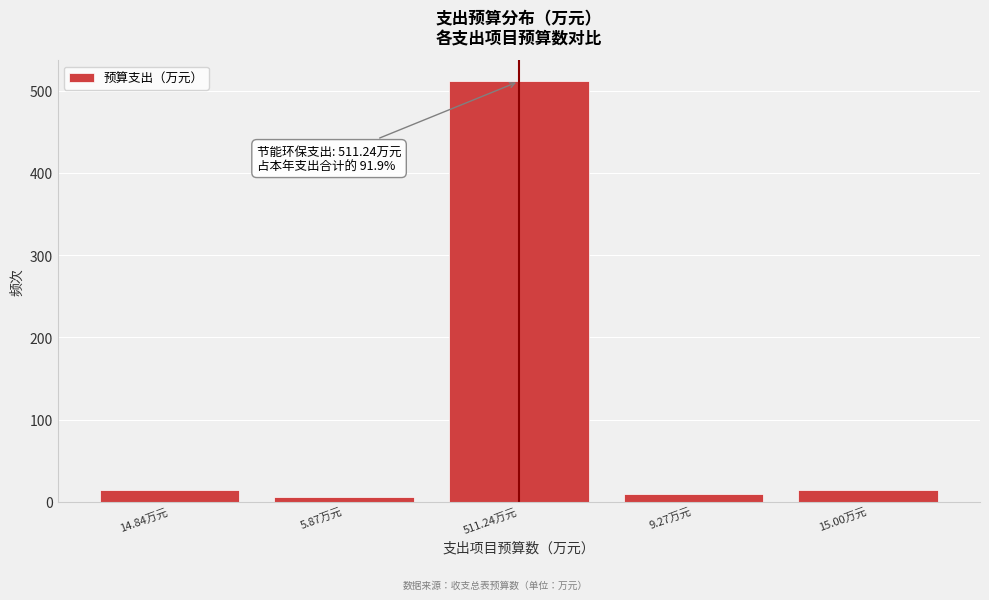

What is the greatest value displayed?

511.2